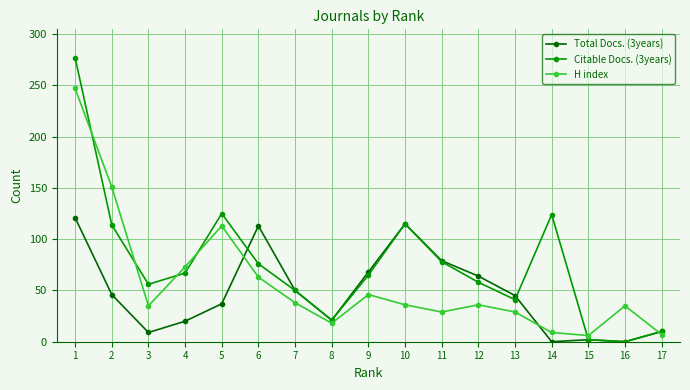

Which series changed the most between 8 and 13?

Total Docs. (3years)